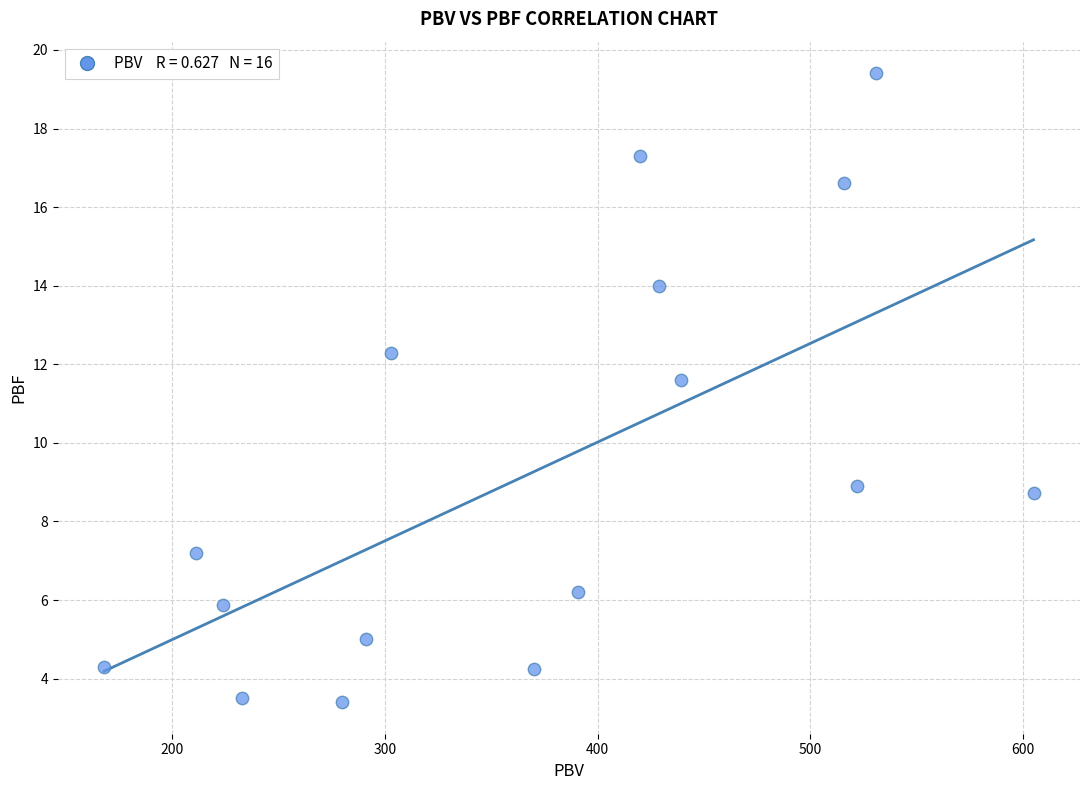

What Y value in the scatter plot is closest to 11?

11.6